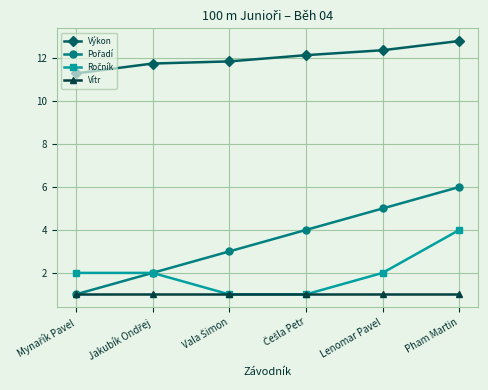

What value does the Výkon series have at Pham Martin?

12.8